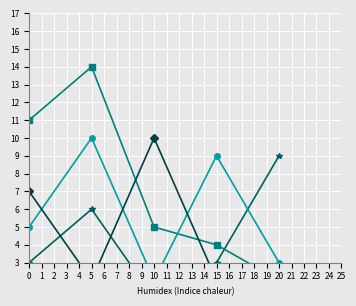

The value of Court C at 15 is 9. True or false?

True